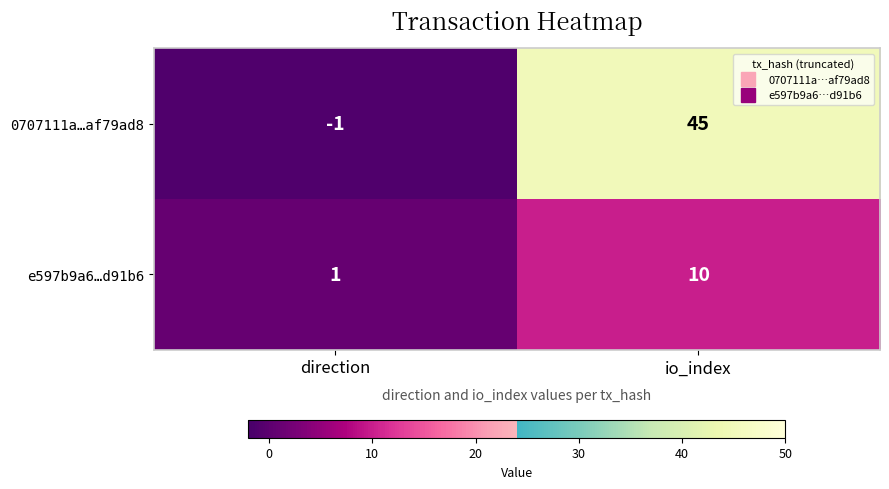

Which label corresponds to the largest value in the chart?

io_index